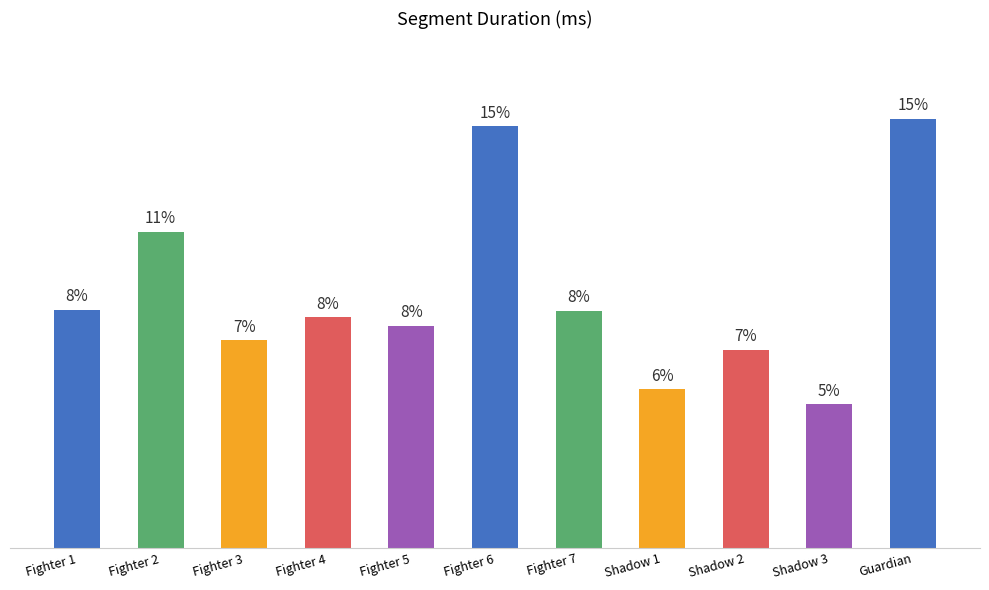

What position from the right is Shadow 3?

2